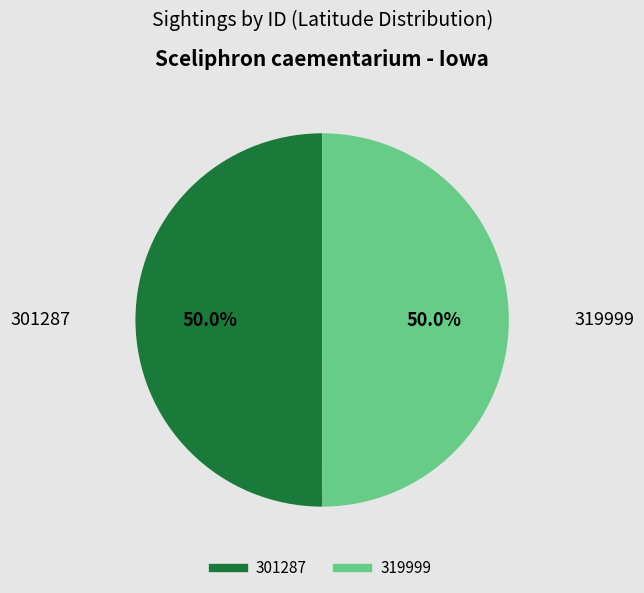

What portion of the pie excludes 319999?

50.0%